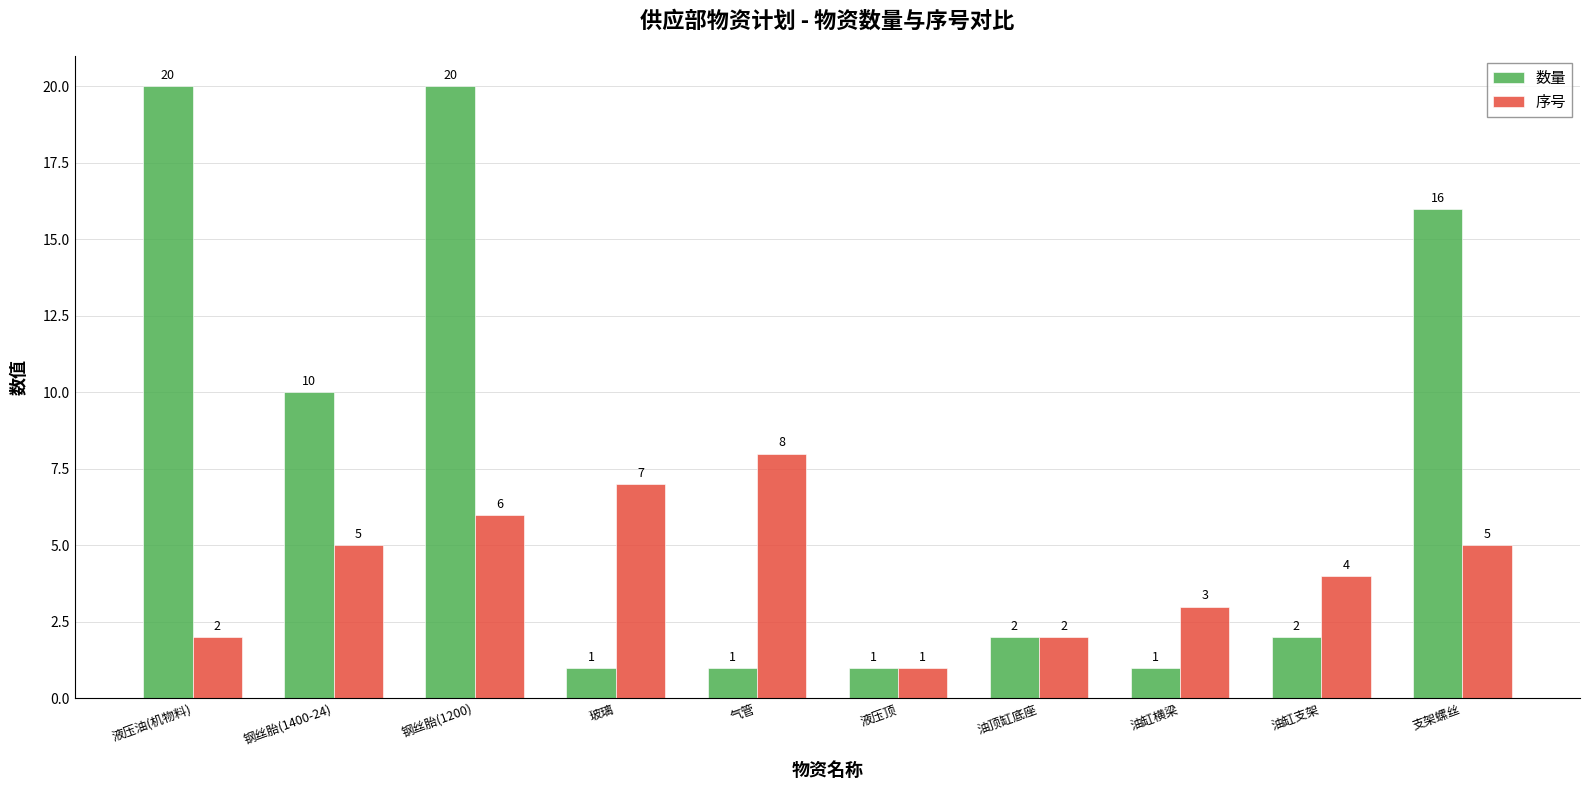

The 数量 series shows 1 at 气管. True or false?

True